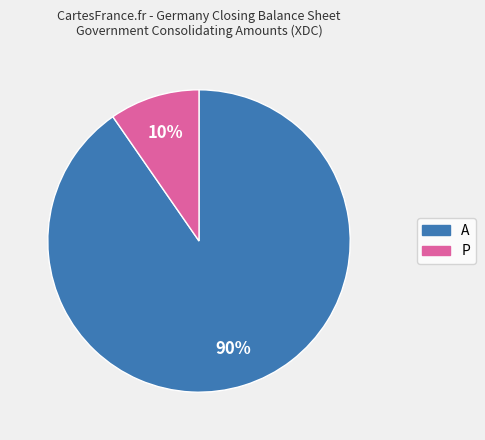

To the nearest percent, what is the average slice percentage?

50%